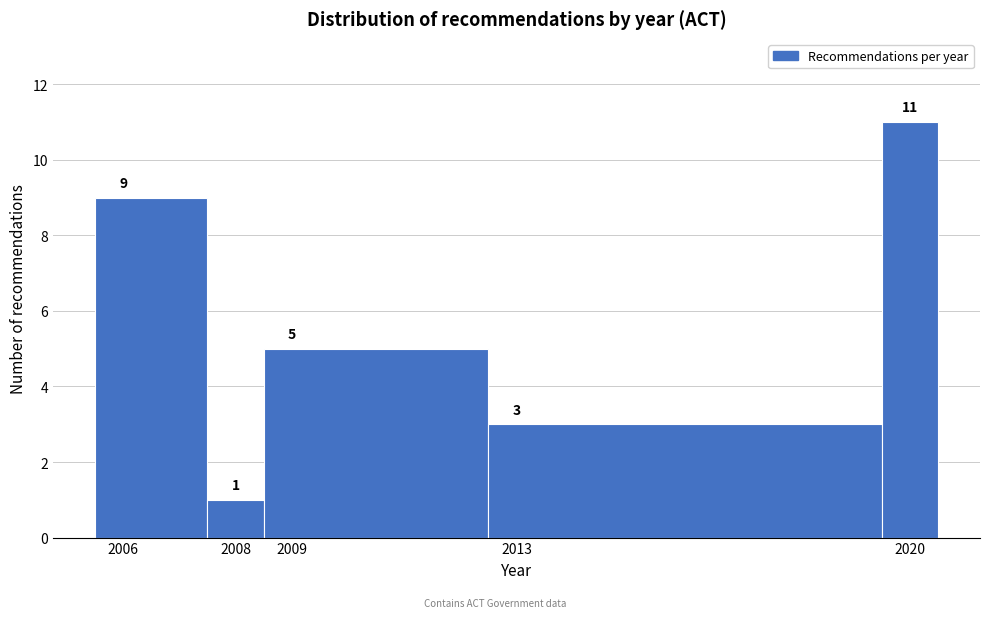

Which range on the x-axis has the tallest bar?

2019.5 to 2020.5